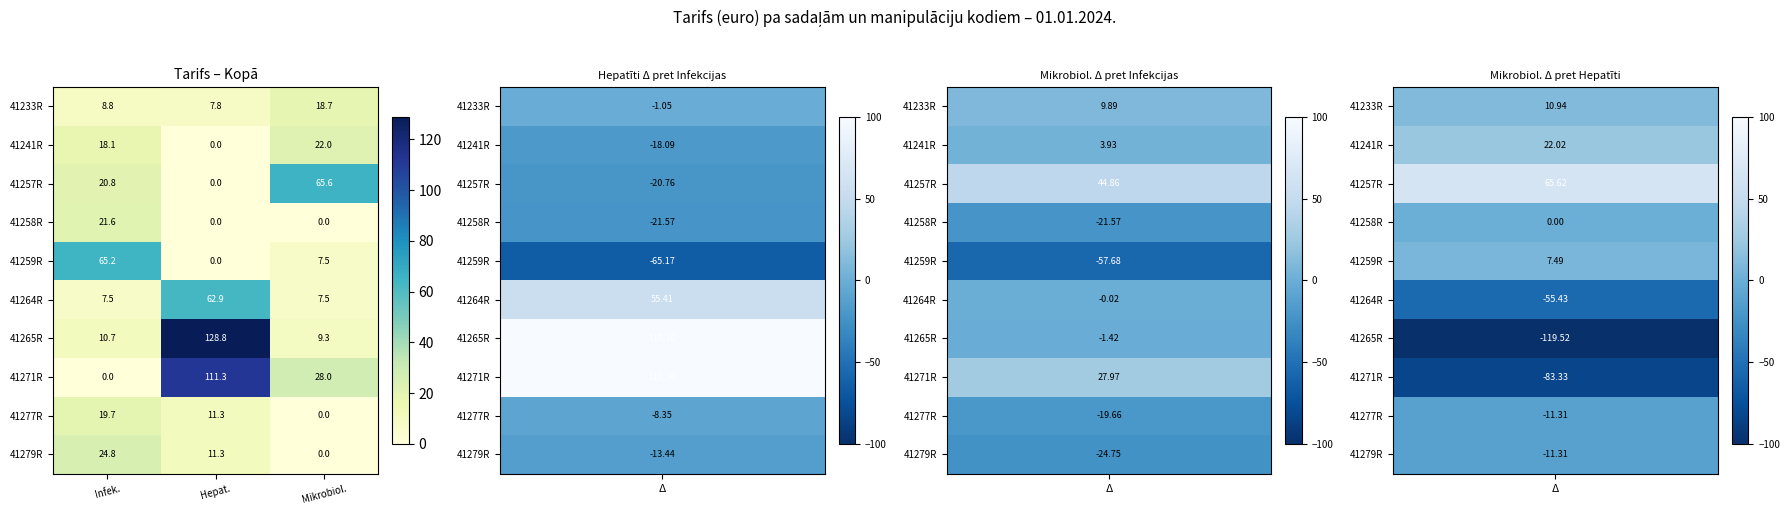

Is it true that 41265R equals 32.2 at Hepat.?

False